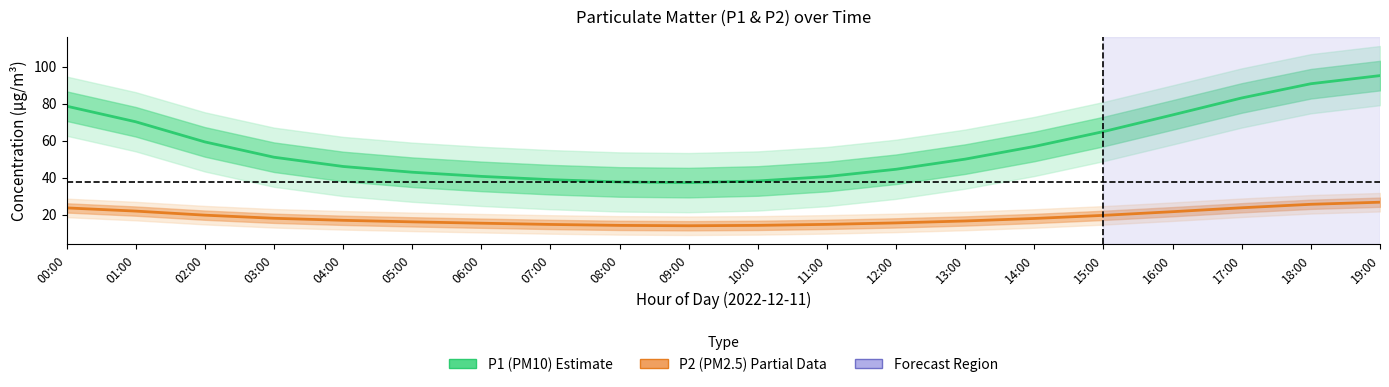

Which has a higher value, 07:00 or 08:00?

07:00